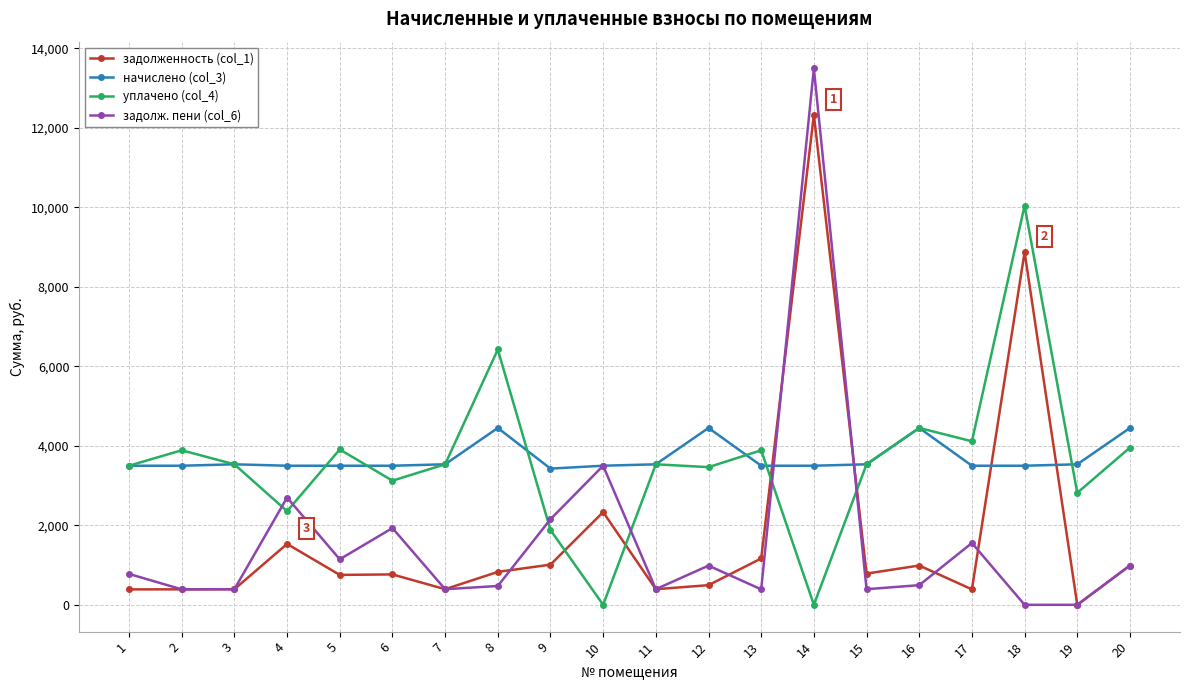

How many data points in задолженность (col_1) are above 785?

10